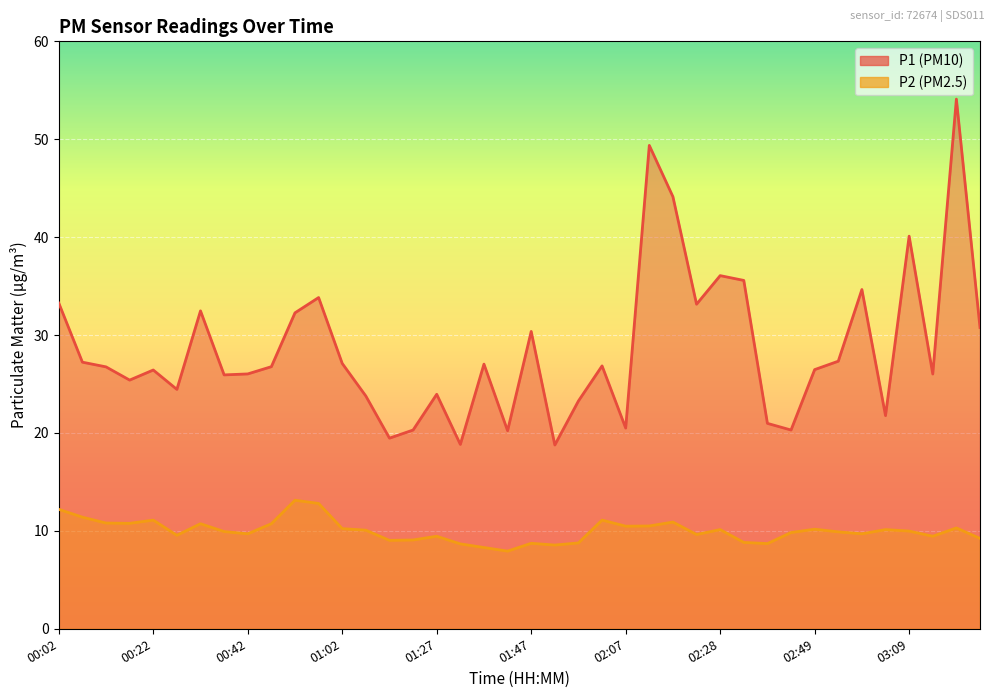

At which category is the sum across all series the highest?

03:19